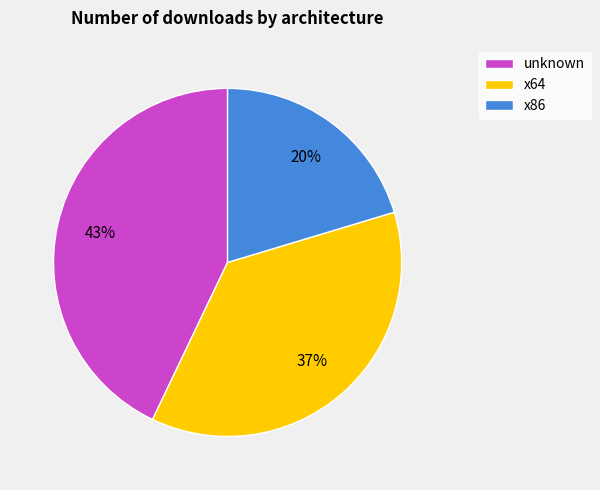

To the nearest percent, what is the difference between the x64 and unknown slice percentages?

6%